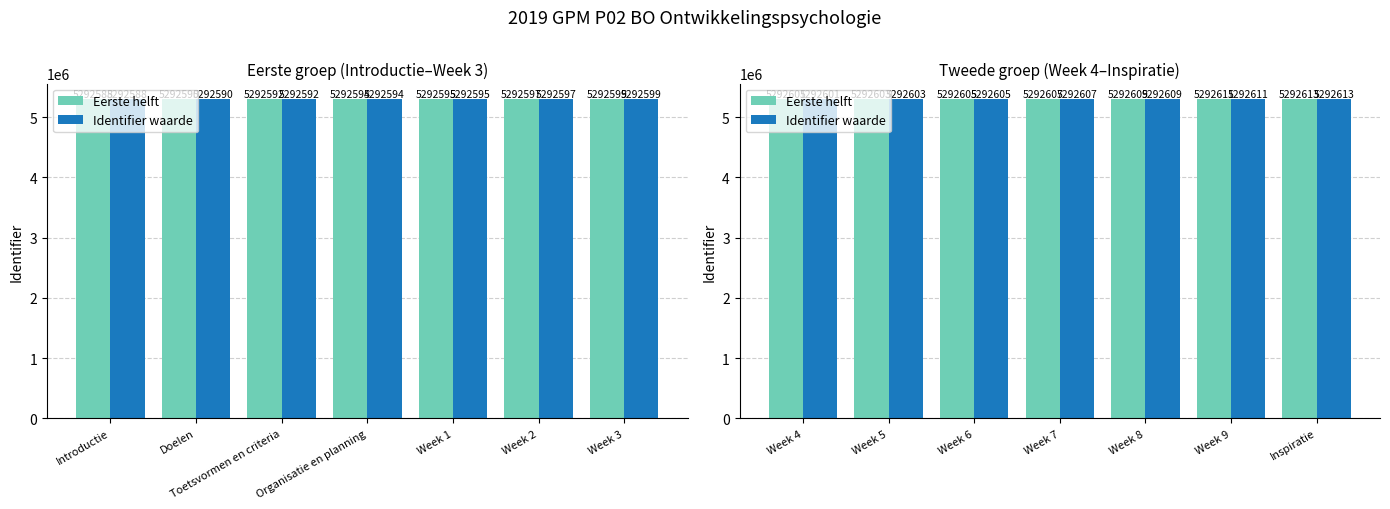

What is the maximum value shown in the chart?

5292613